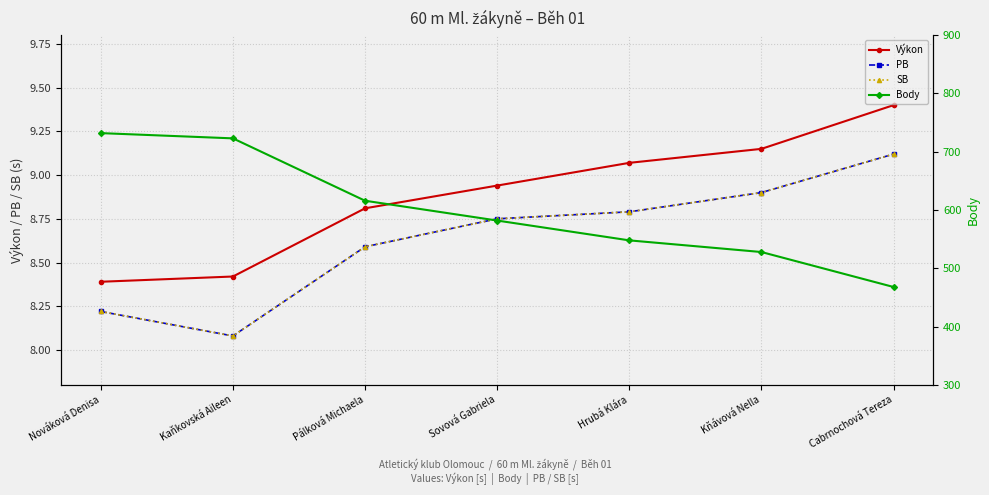

List the series in order of their peak value, lowest first.

PB, SB, Výkon, Body